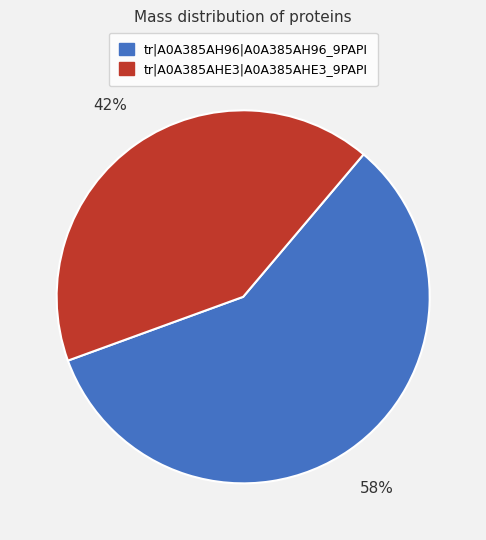

Is the sum of tr|A0A385AHE3|A0A385AHE3_9PAPI and tr|A0A385AH96|A0A385AH96_9PAPI greater than half?

Yes